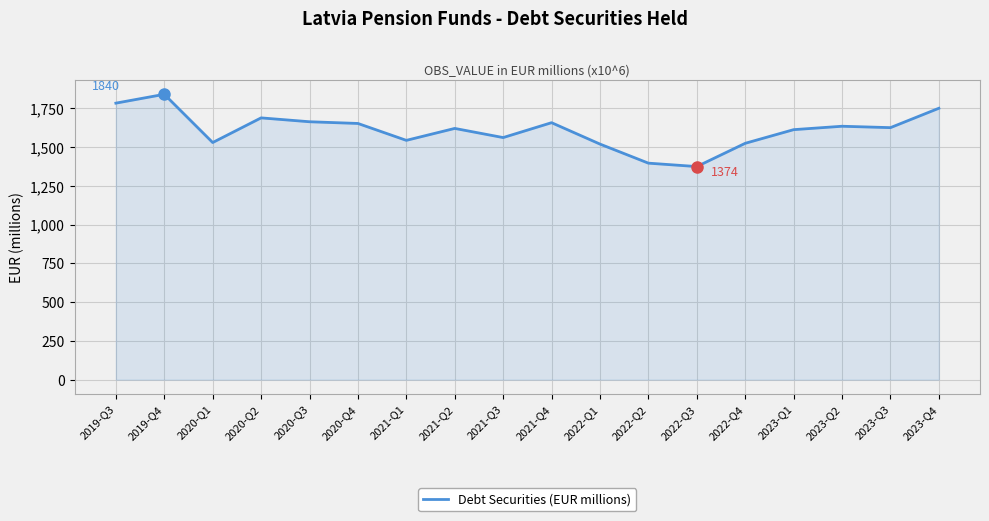

True or false: the data shows 1374 at 2022-Q3.

True